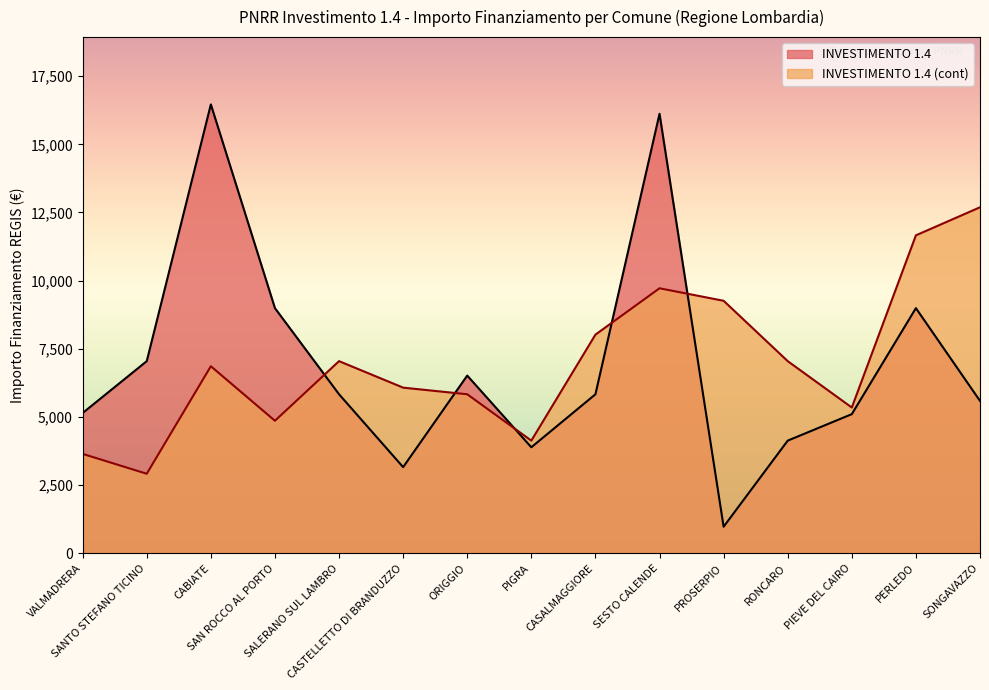

What is the value of the INVESTIMENTO 1.4 point at the 12th from the left?

4131